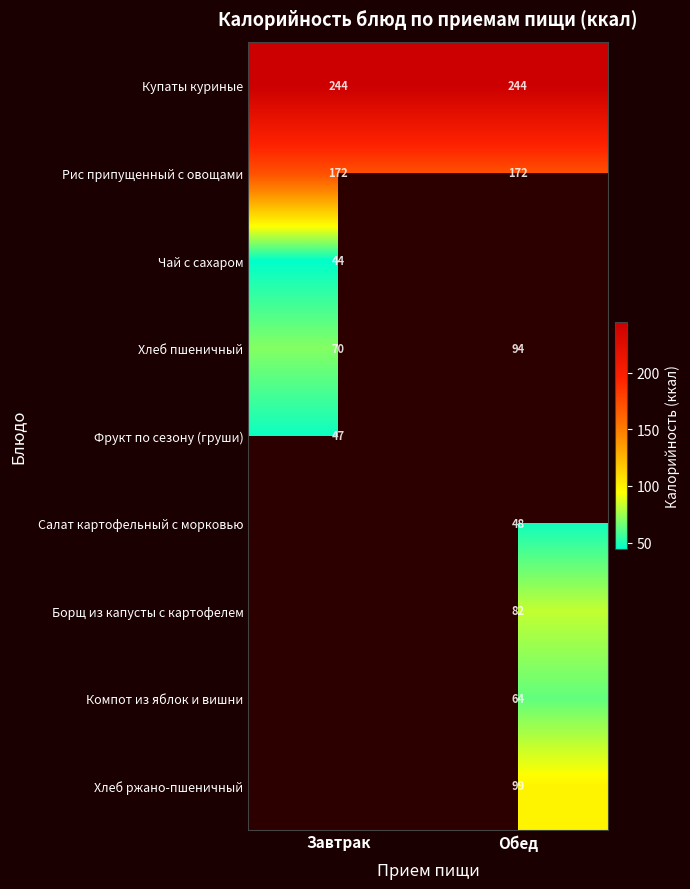

List the labels in order of Хлеб пшеничный value, smallest first.

Завтрак, Обед